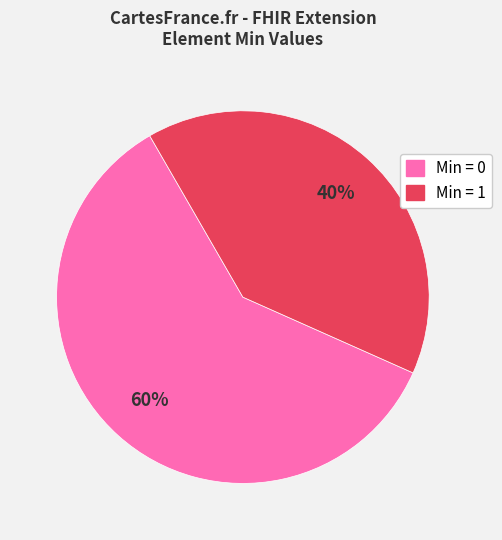

To the nearest percent, what is the average slice percentage?

50%